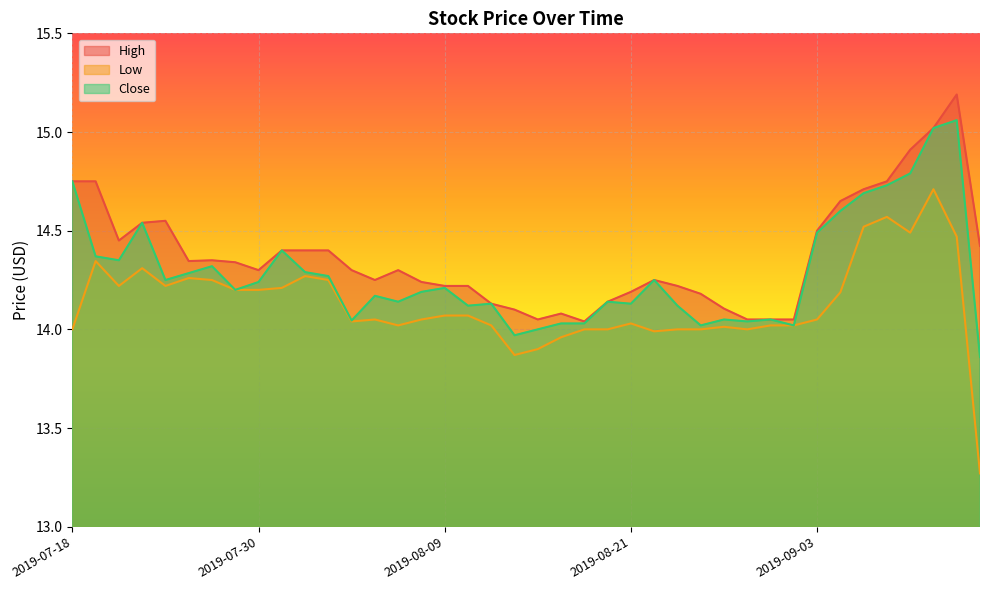

The value of Low at 2019-08-12 is 5.2. True or false?

False